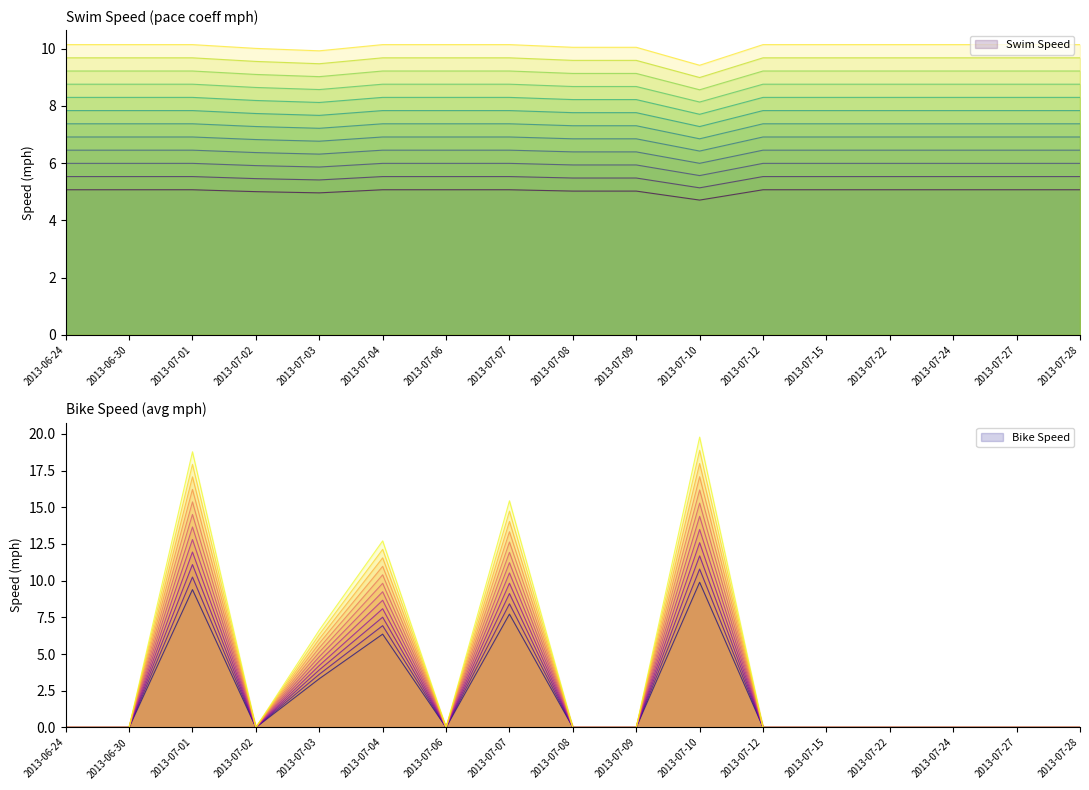

Which series has the widest spread of values?

Bike Speed